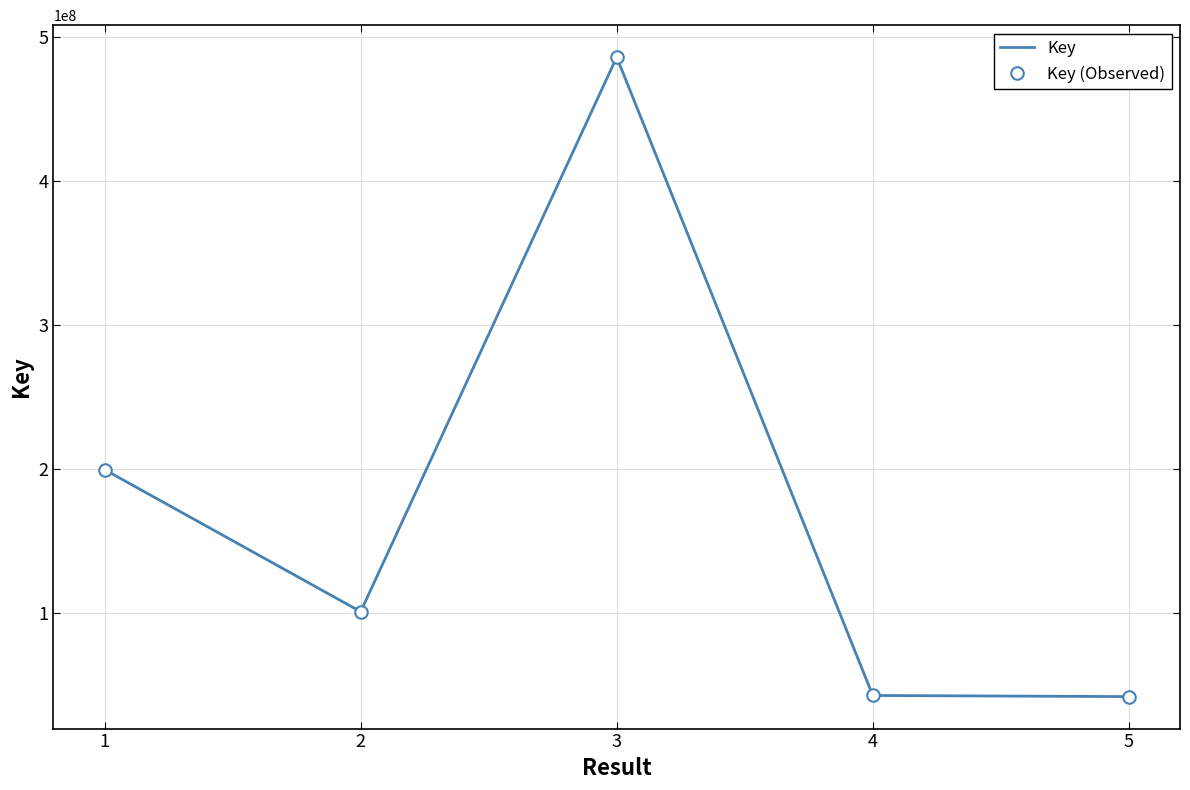

What is the difference between the second highest and second lowest values in the Key (Observed) series?

156917775